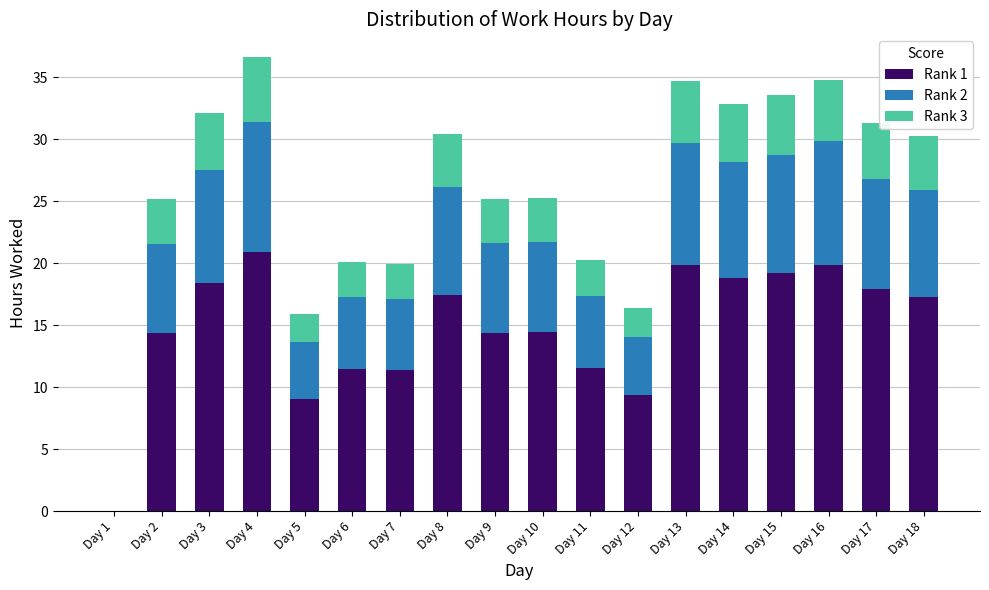

How many data points does each series have?

18